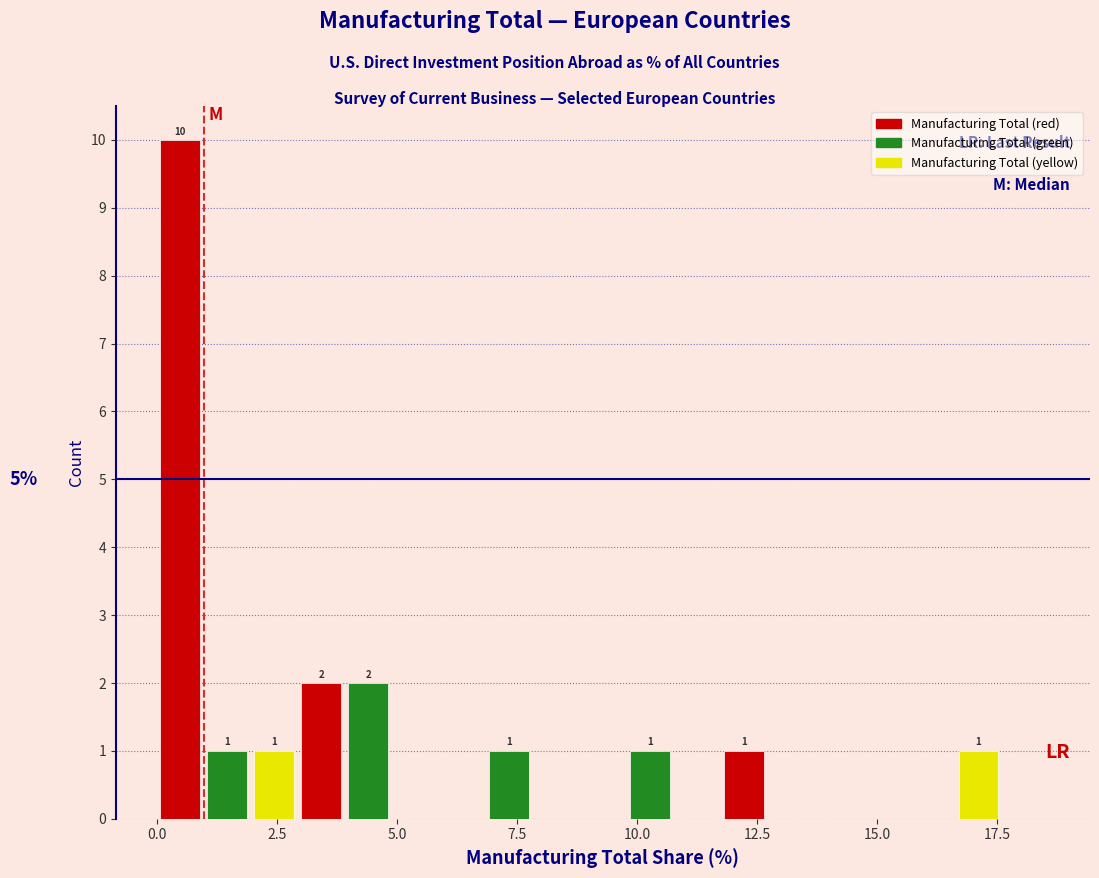

Read against the x-axis, roughly where is the centre of the tallest bar?

0.5